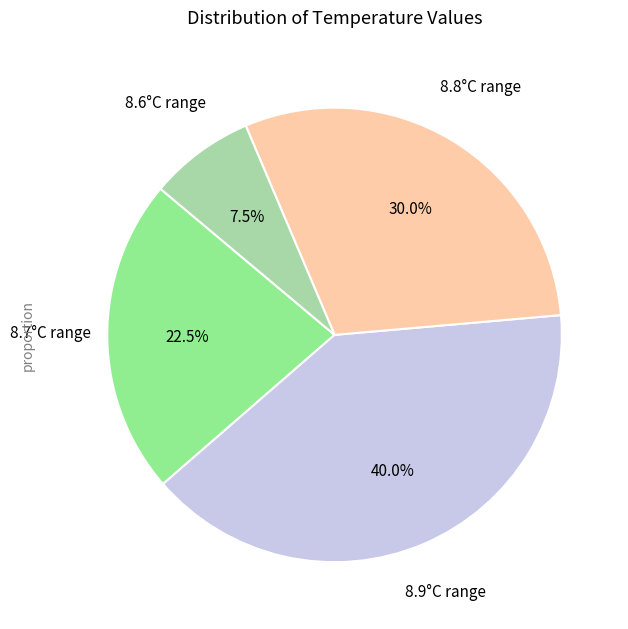

Is there a majority slice in this chart?

No